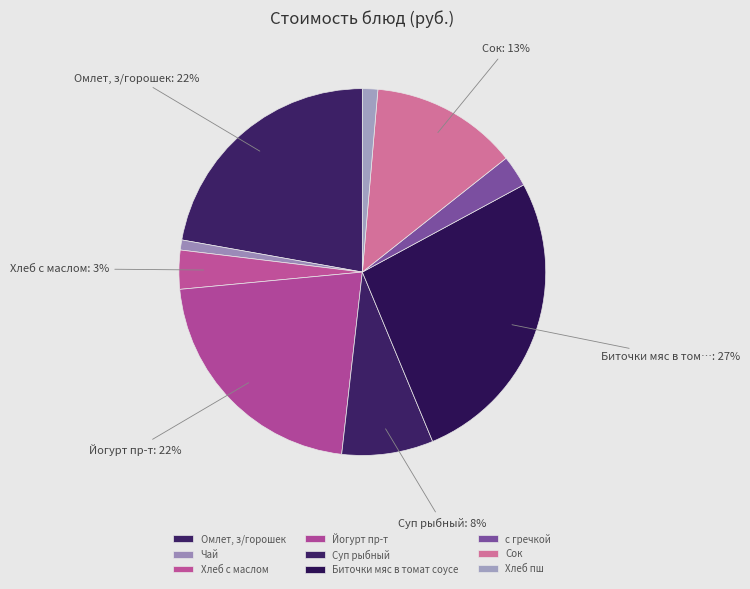

What is the smallest slice in the pie chart?

Чай